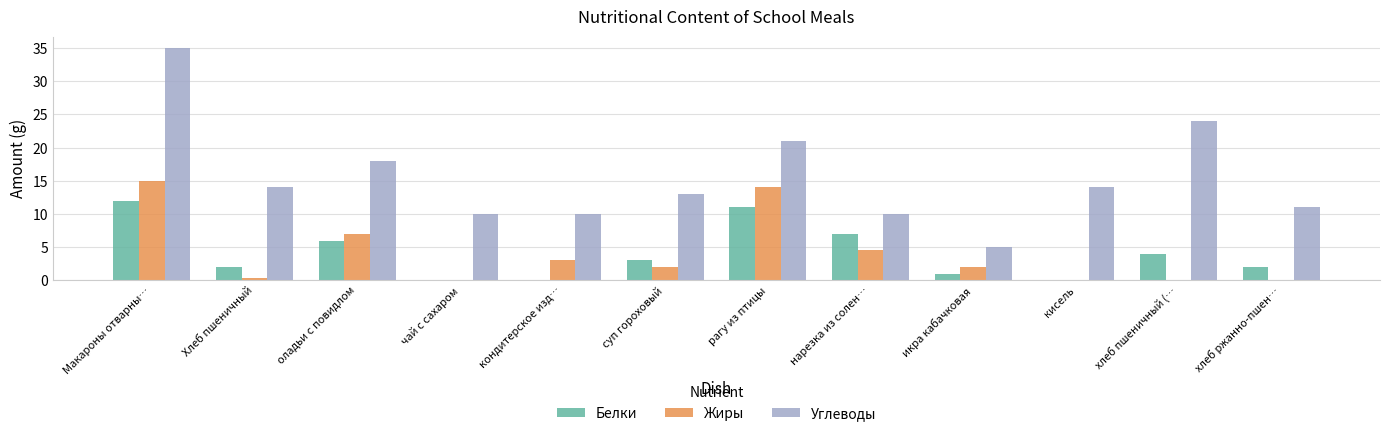

Reading left to right, list all the values displayed in this chart.

Белки: 12.0	2.0	6.0	0.0	0.0	3.0	11.0	7.0	1.0	0.0	4.0	2.0
Жиры: 15.0	0.3	7.0	0.0	3.0	2.0	14.0	4.5	2.0	0.0	0.0	0.0
Углеводы: 35.0	14.0	18.0	10.0	10.0	13.0	21.0	10.0	5.0	14.0	24.0	11.0